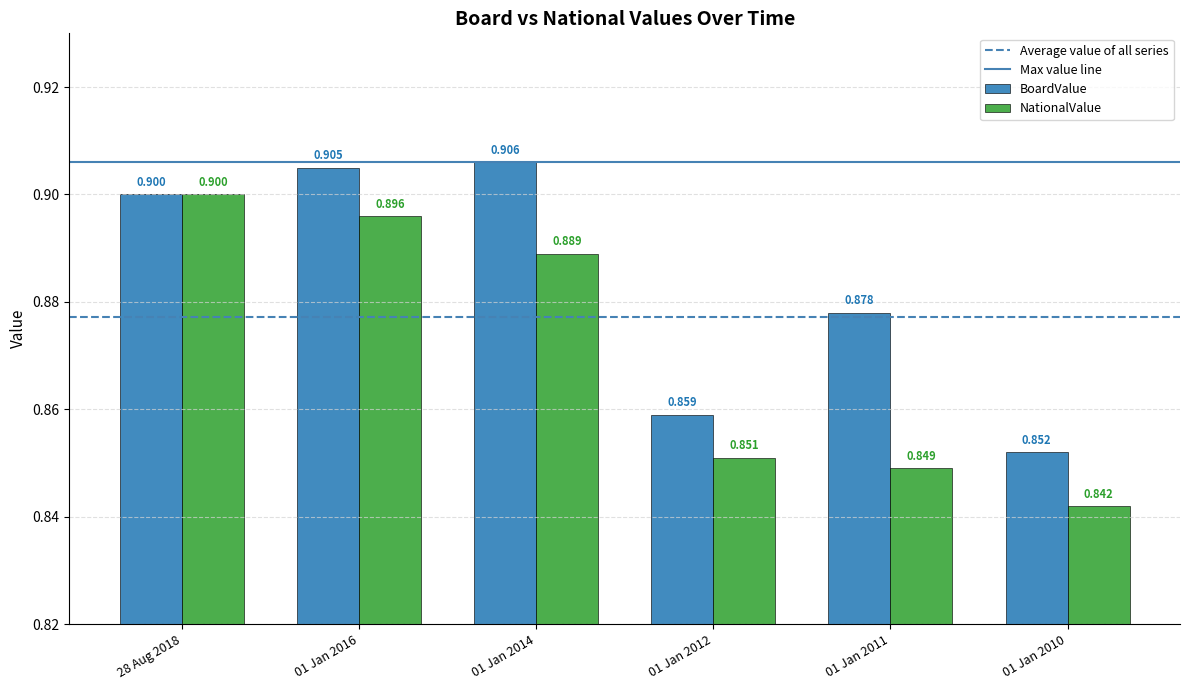

What is the value of the NationalValue bar at the 3rd from the left?

0.9